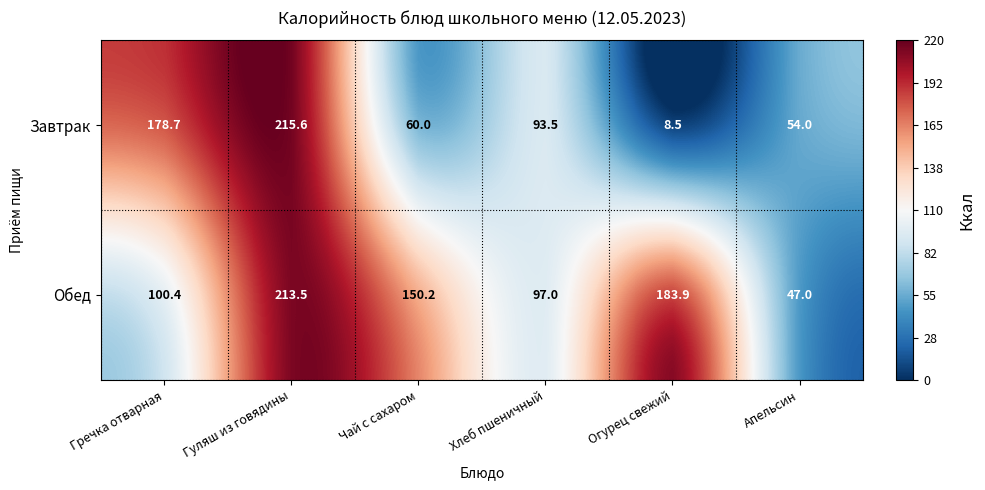

Which series has the largest total across all categories?

Обед